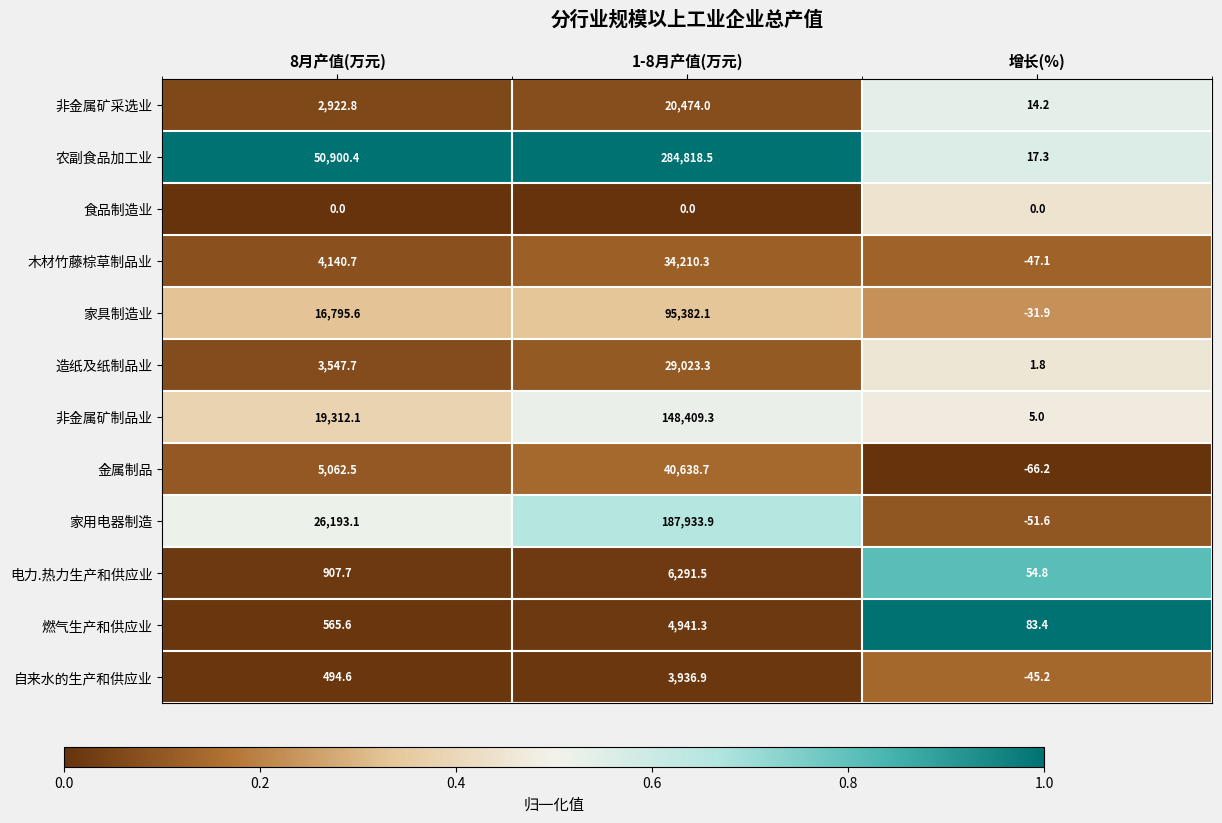

Which series has the largest total across all categories?

农副食品加工业